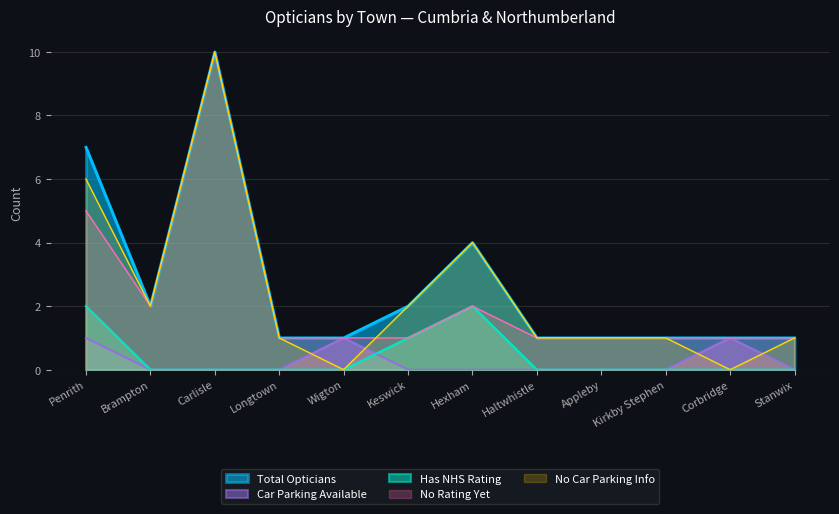

The No Rating Yet series shows 3 at Carlisle. True or false?

False